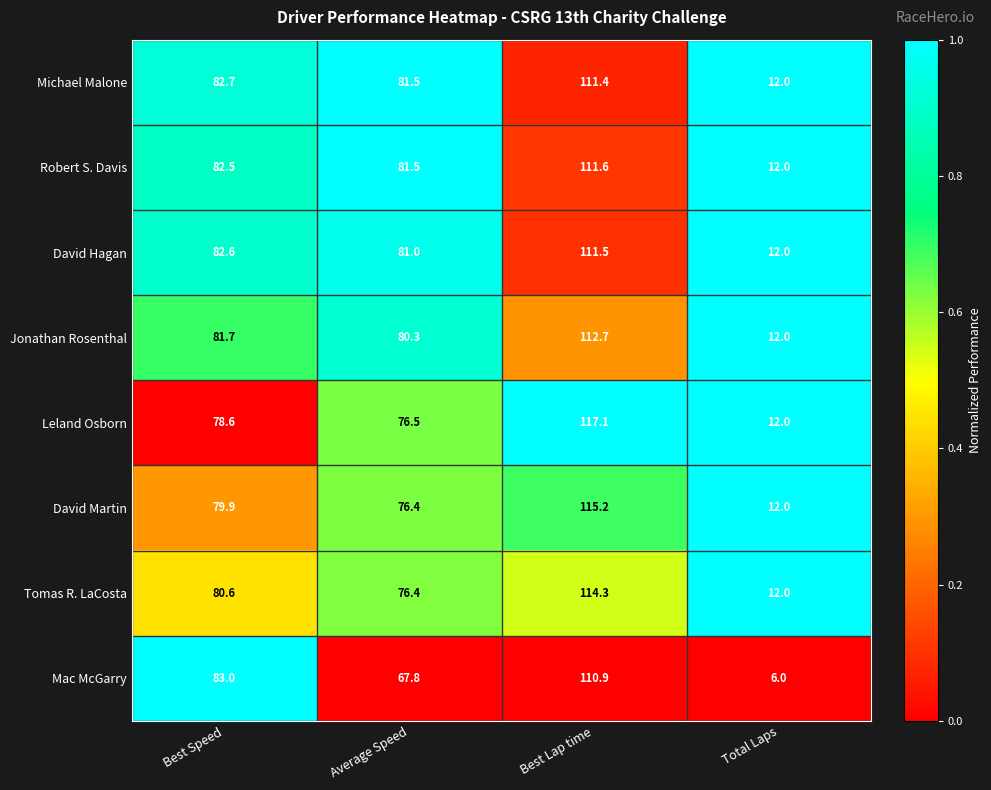

How many distinct data groups are displayed?

8